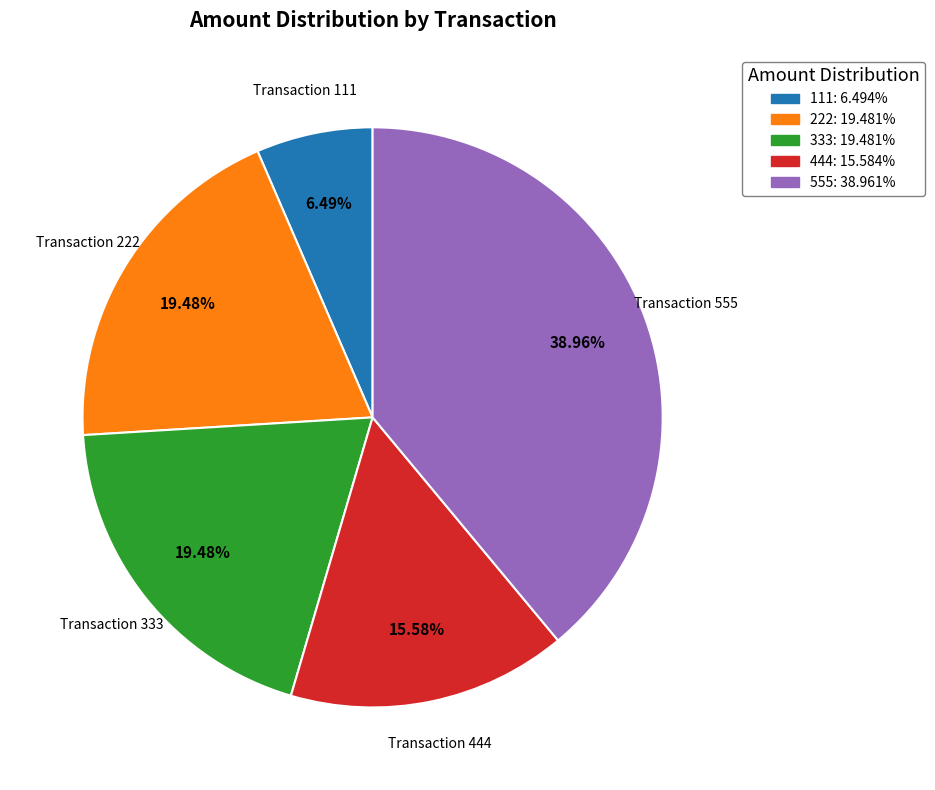

How many slices are in this pie chart?

5